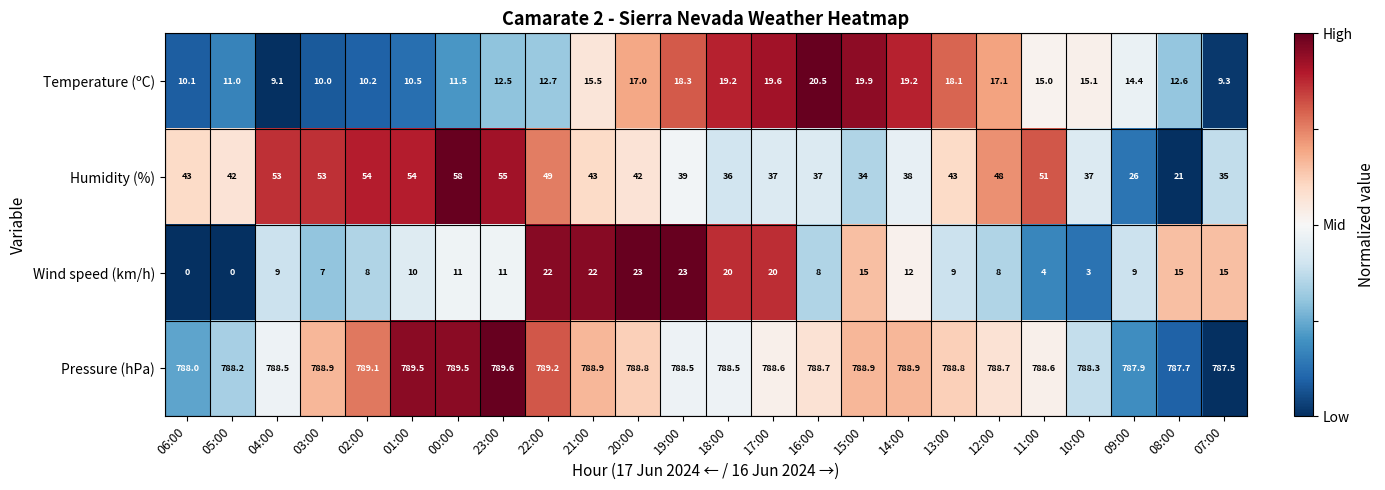

The value of Humidity (%) at 11:00 is 51.0. True or false?

True